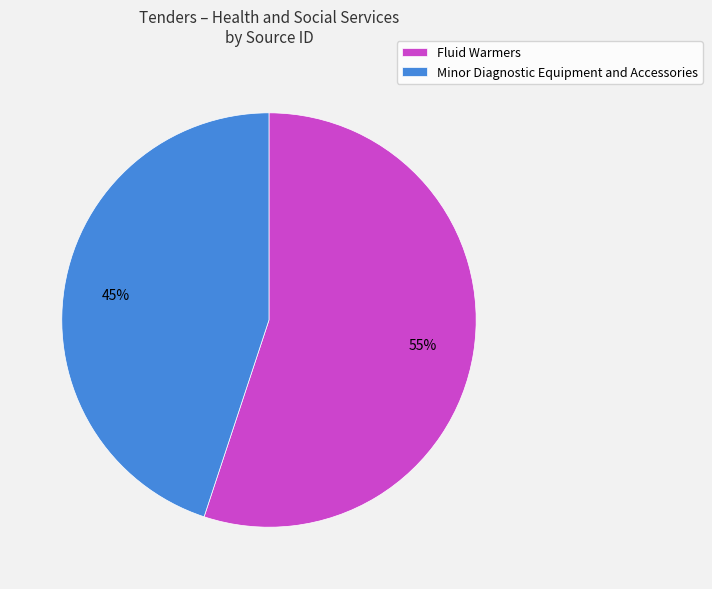

Does any single category account for the majority?

Yes